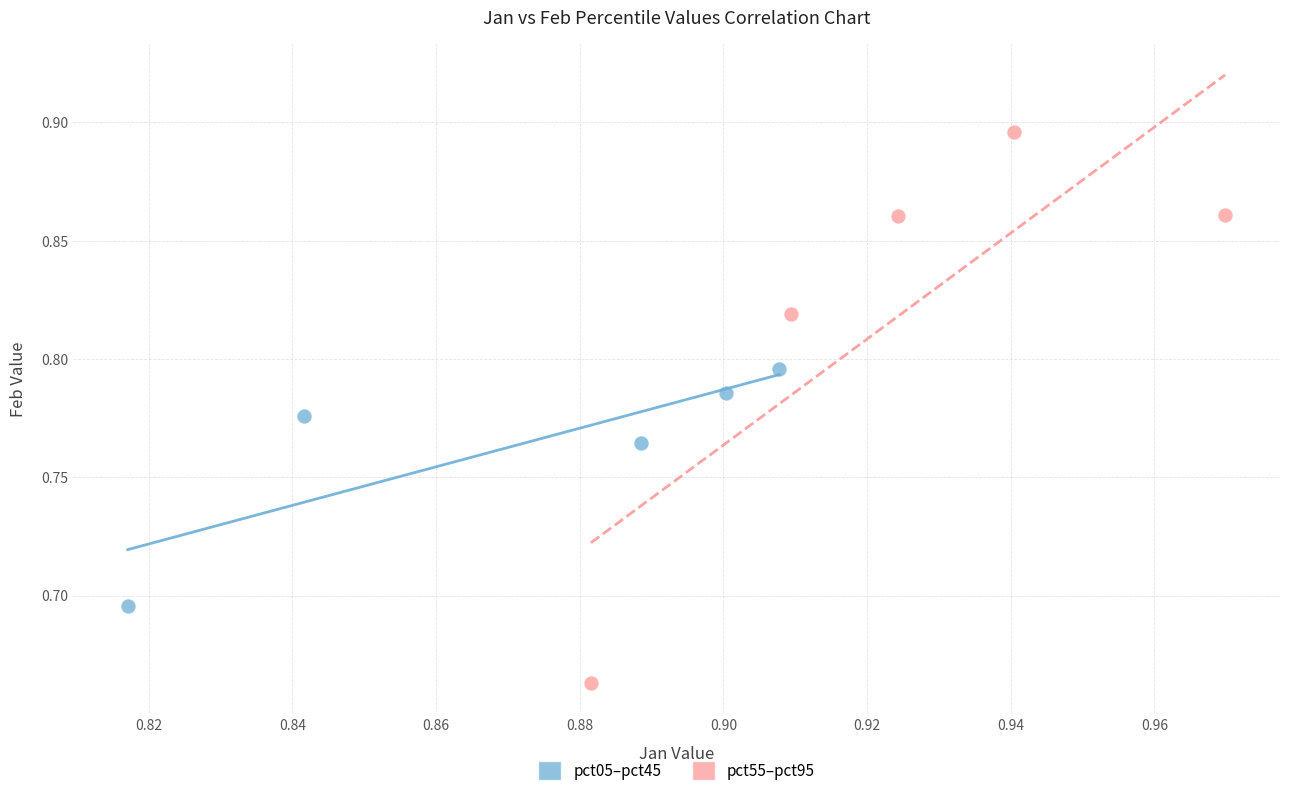

Which series has the largest Y range (max minus min)?

pct55–pct95